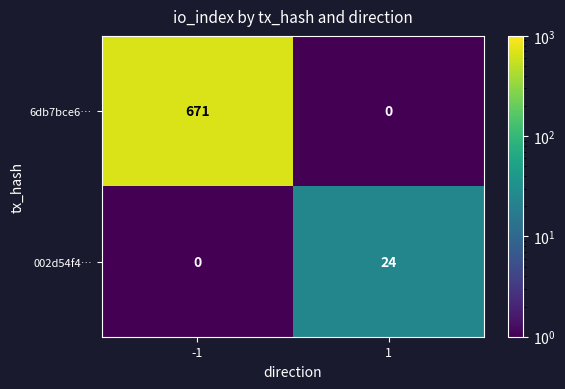

What is the difference between the maximum and minimum values in the 6db7bce6… series?

671